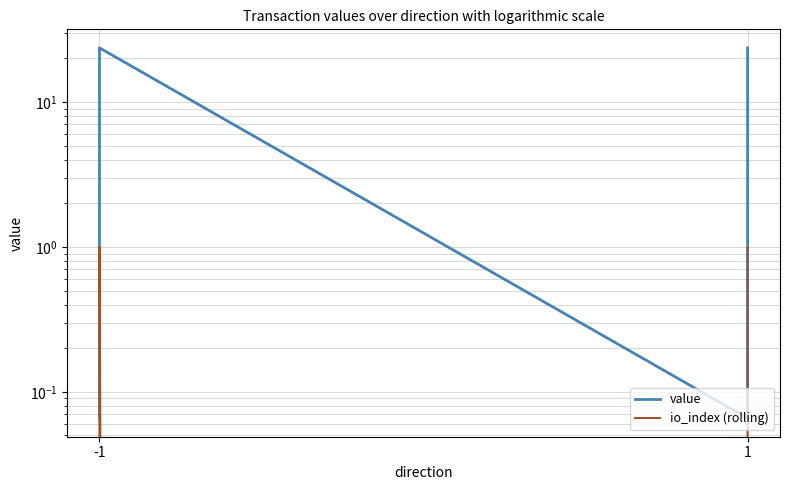

Does the chart have visible grid lines?

Yes